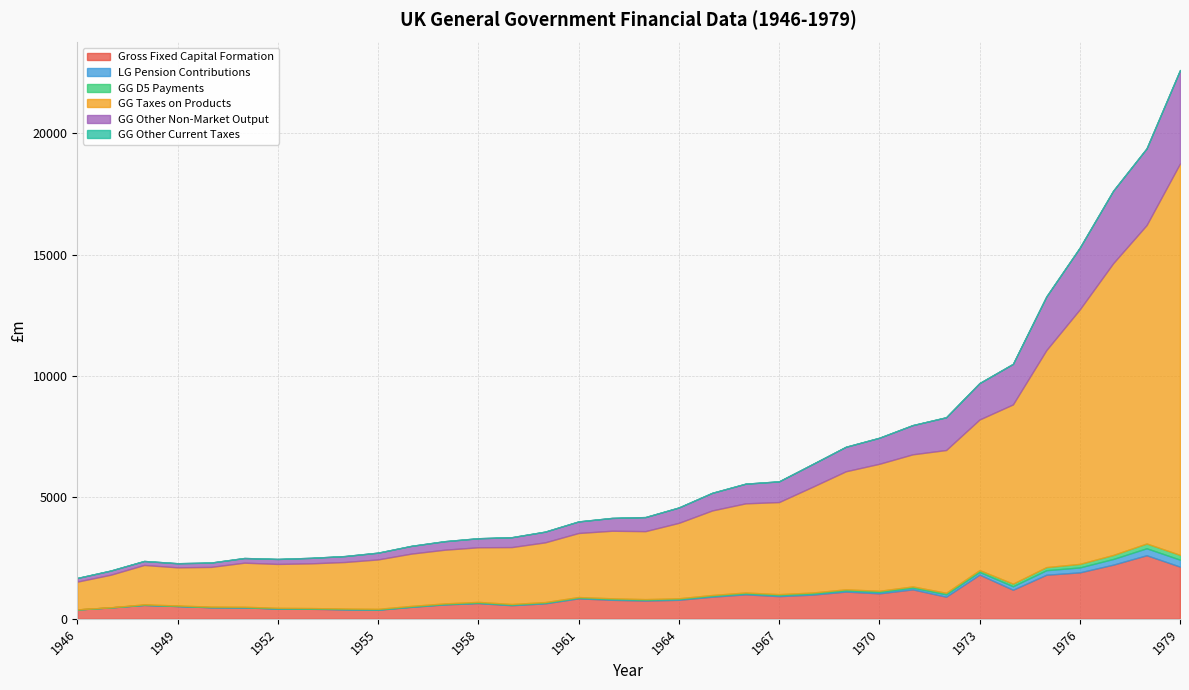

How many interior local valleys does the GG D5 Payments series have?

3